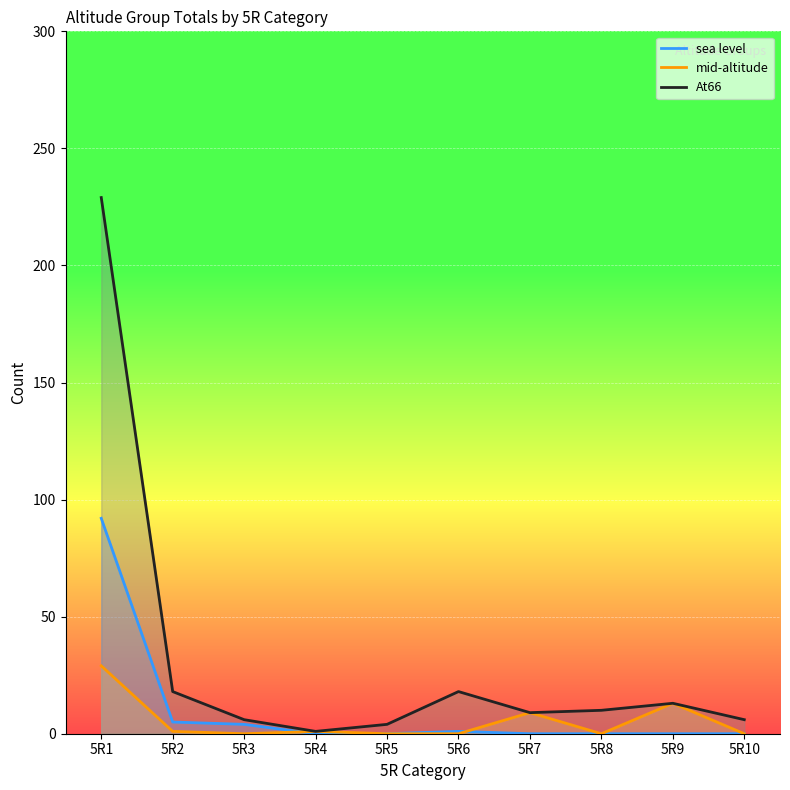

What is the sum of all At66 values?

314